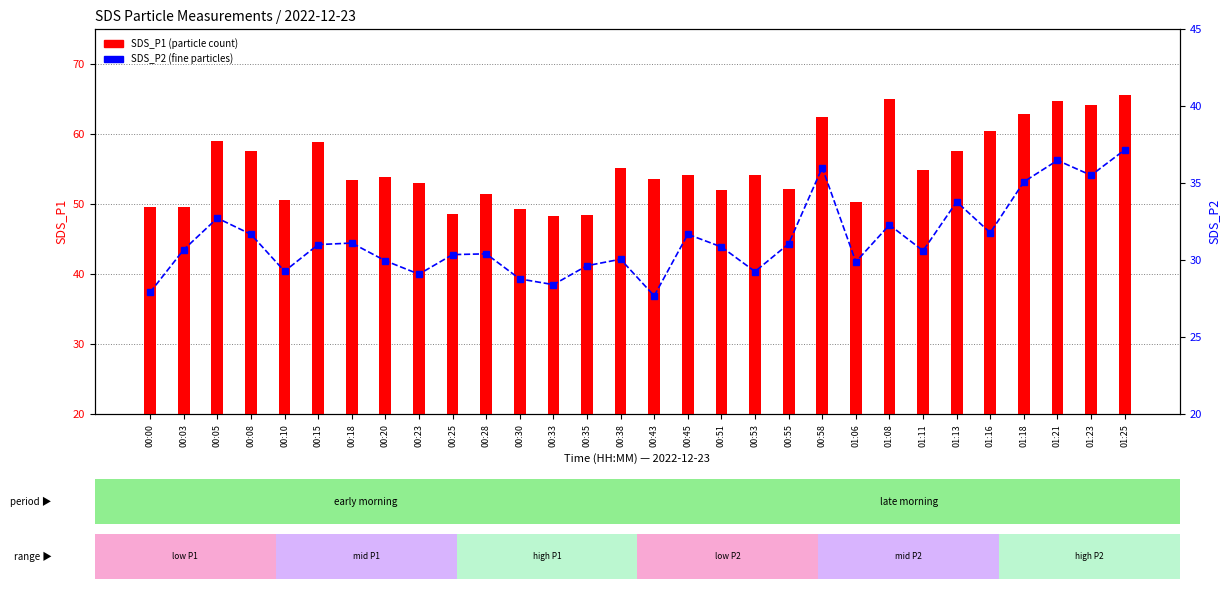

Are the bars grouped side by side (vs. stacked)?

Yes